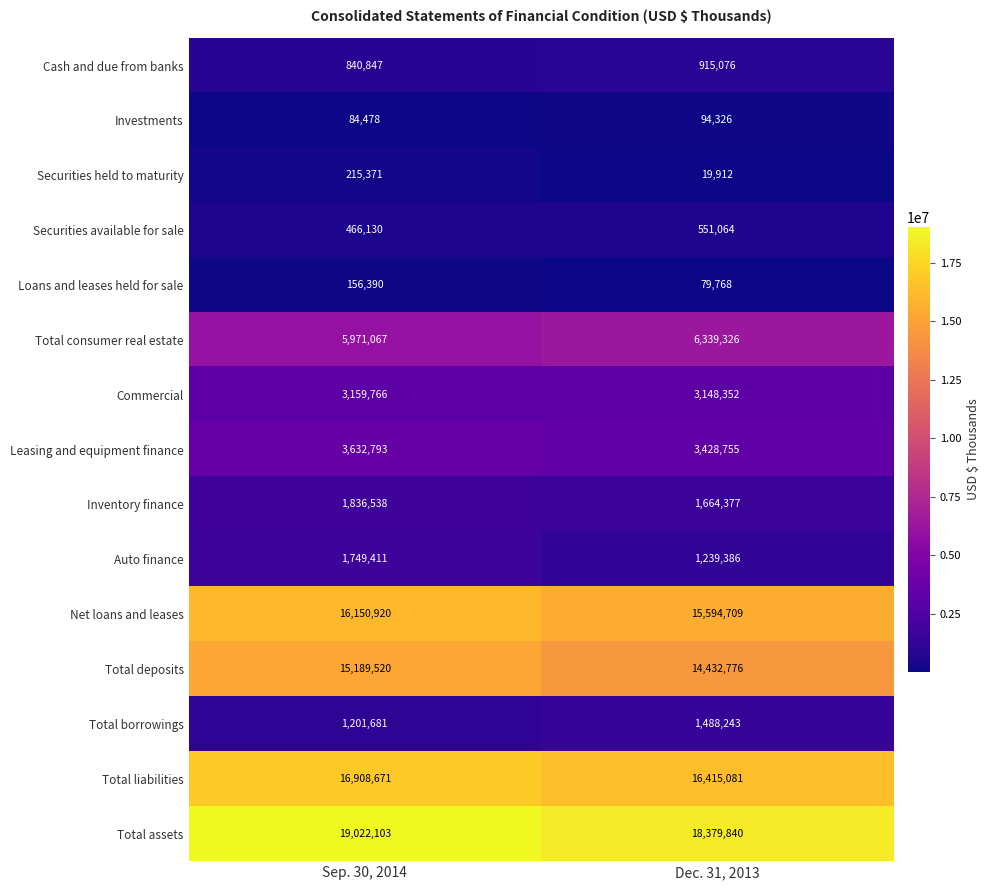

At how many categories does at least one series exceed 16072935?

2